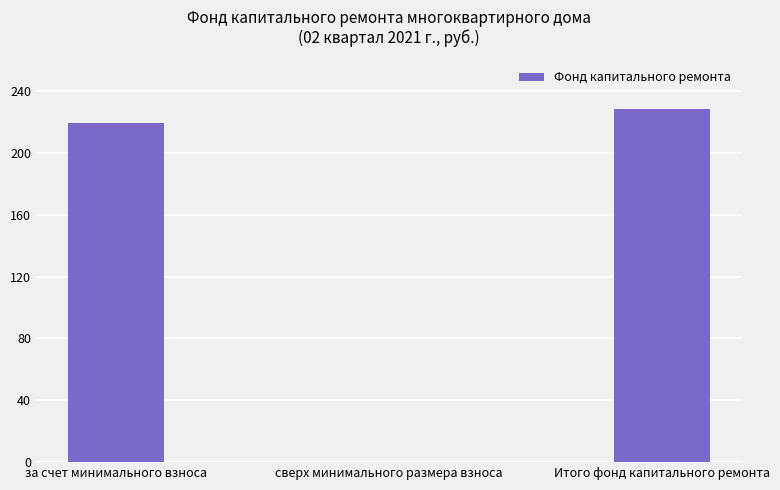

What is the sum of all values?

447.6